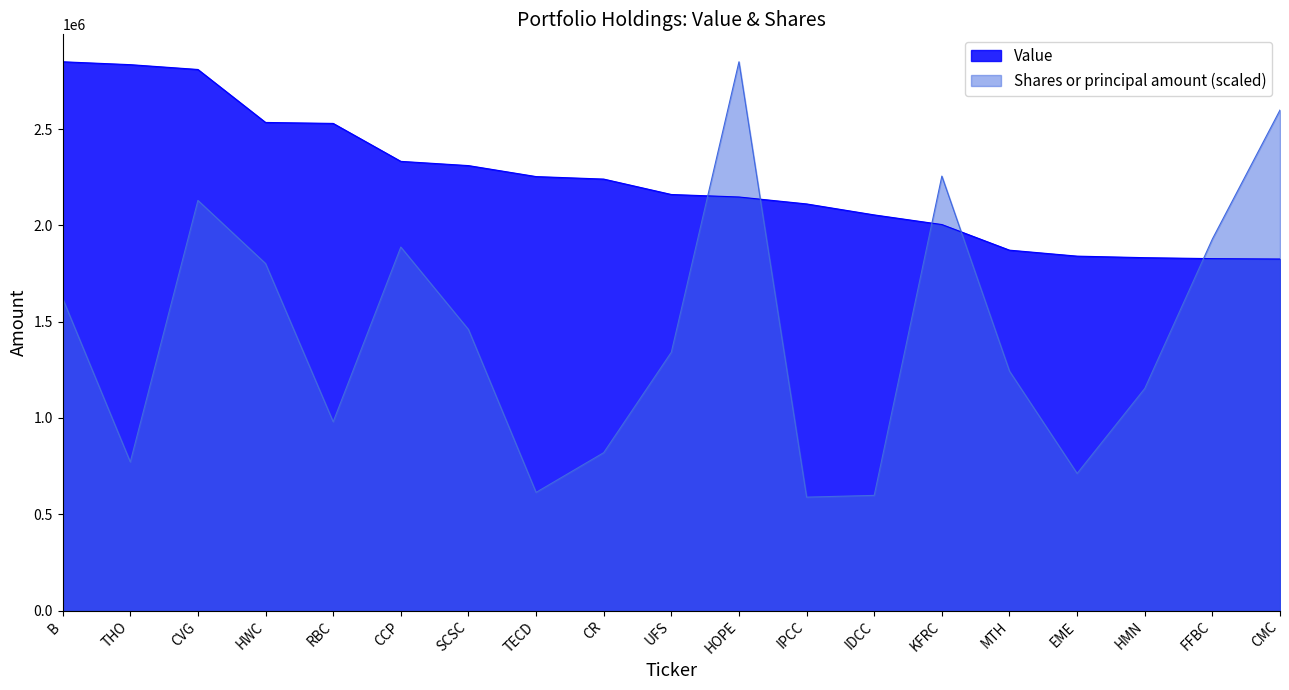

After their last crossing, which series has the higher values: Value or Shares or principal amount?

Shares or principal amount